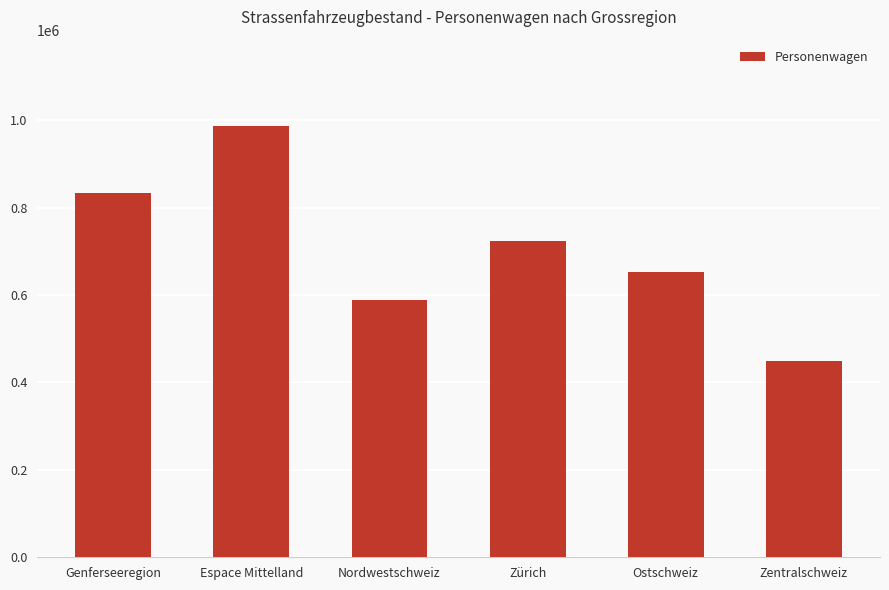

Is it true that the value at Zürich is 322913?

False